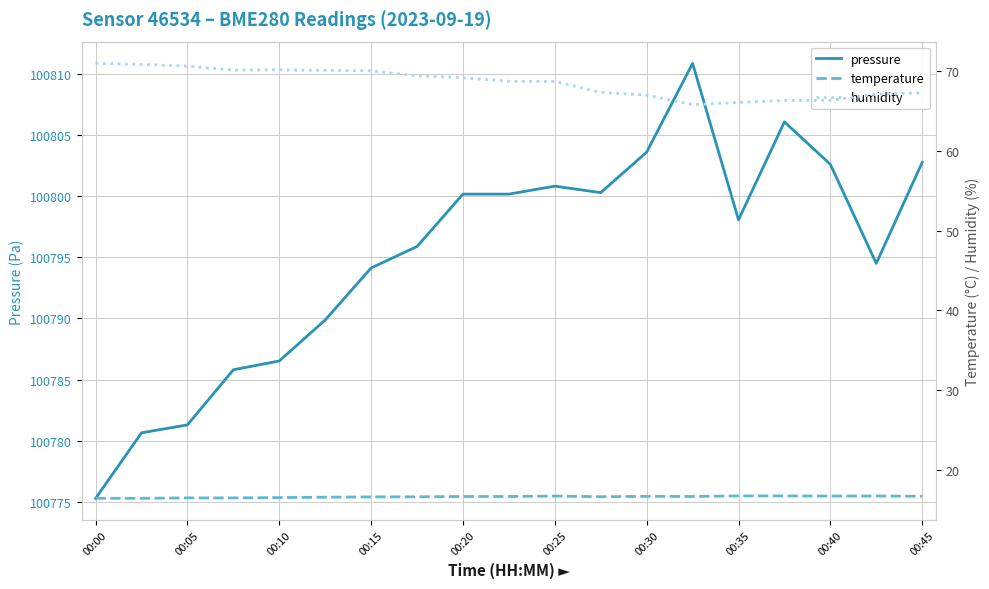

How many values in the pressure series exceed 100798?

10